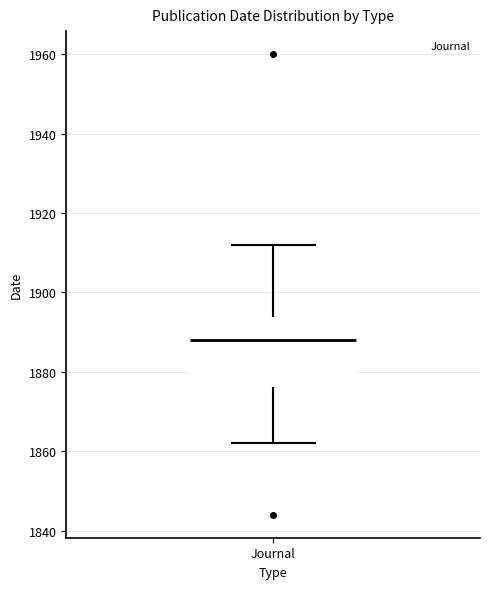

Where does the lower whisker of the box for Journal end on the y-axis? The values are not printed on the chart, so give them approximately, as read against the axis.

1862